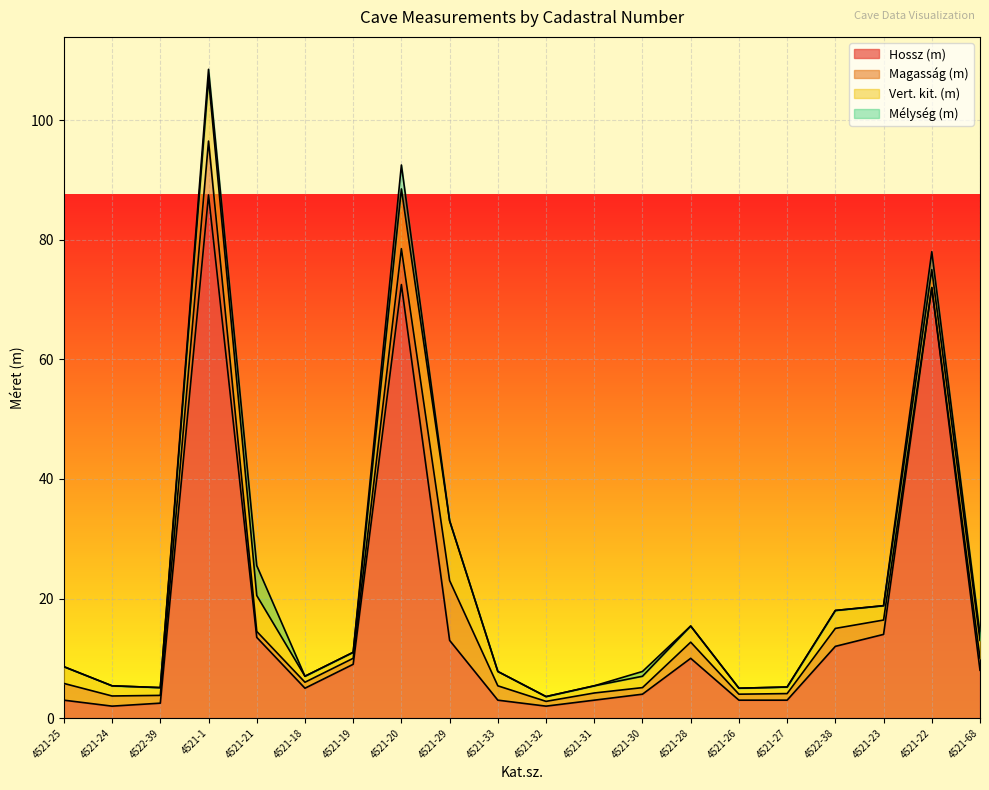

At which category does the chart reach its peak across all series?

4521-1